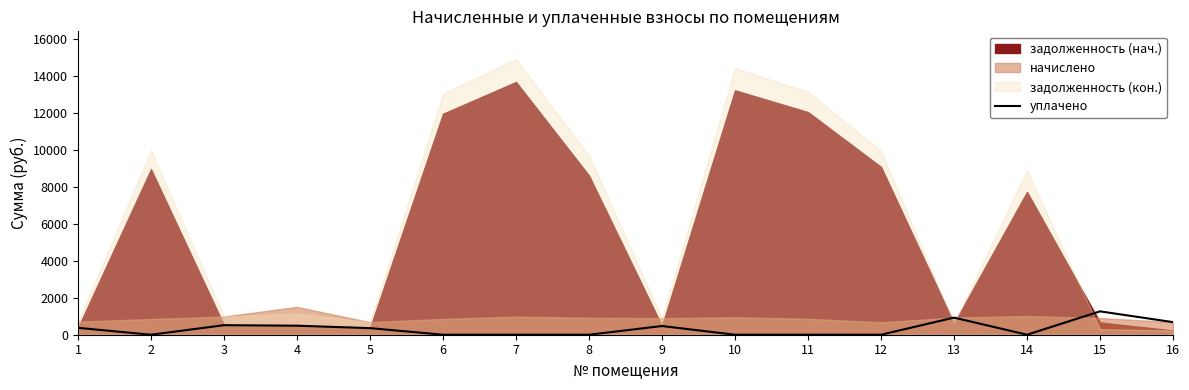

The value of уплачено at 16 is 1202.9. True or false?

False